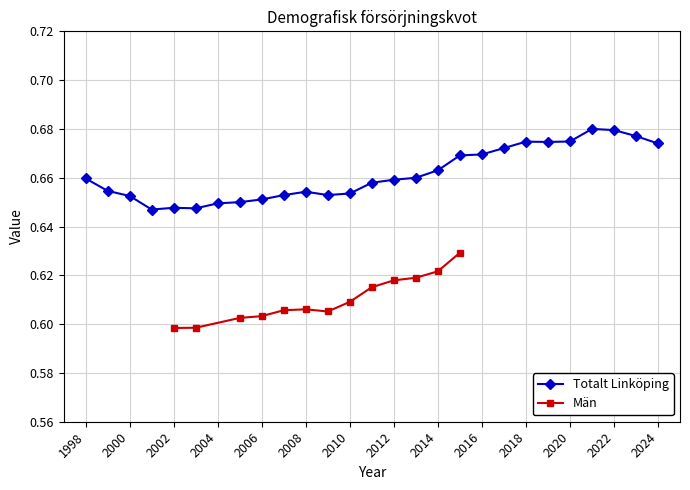

Where is the data nearest to the value 0?

2001